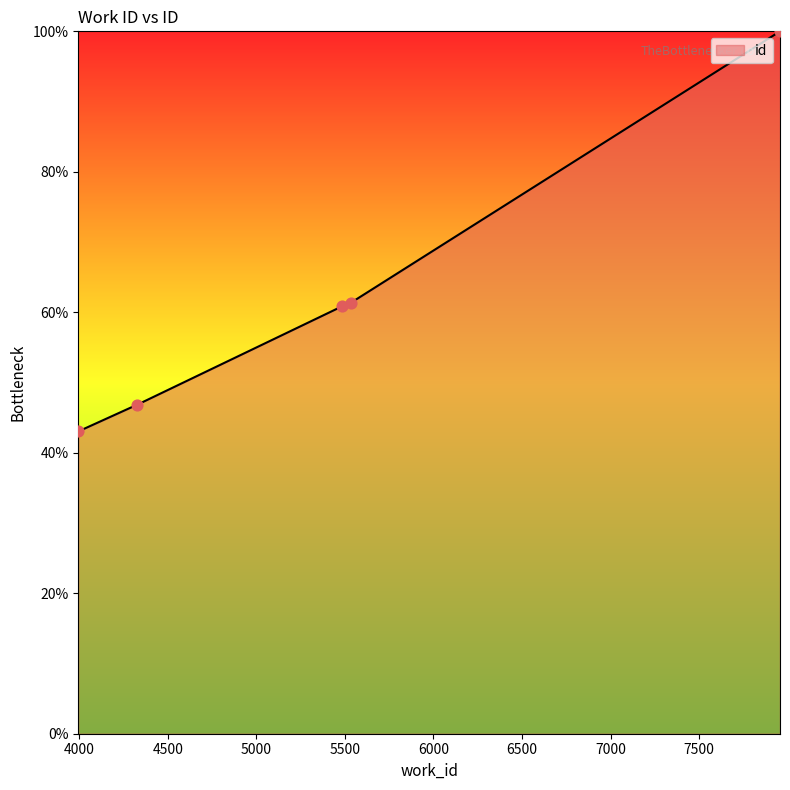

What is the change in value from 4326 to 5485?

+14.1